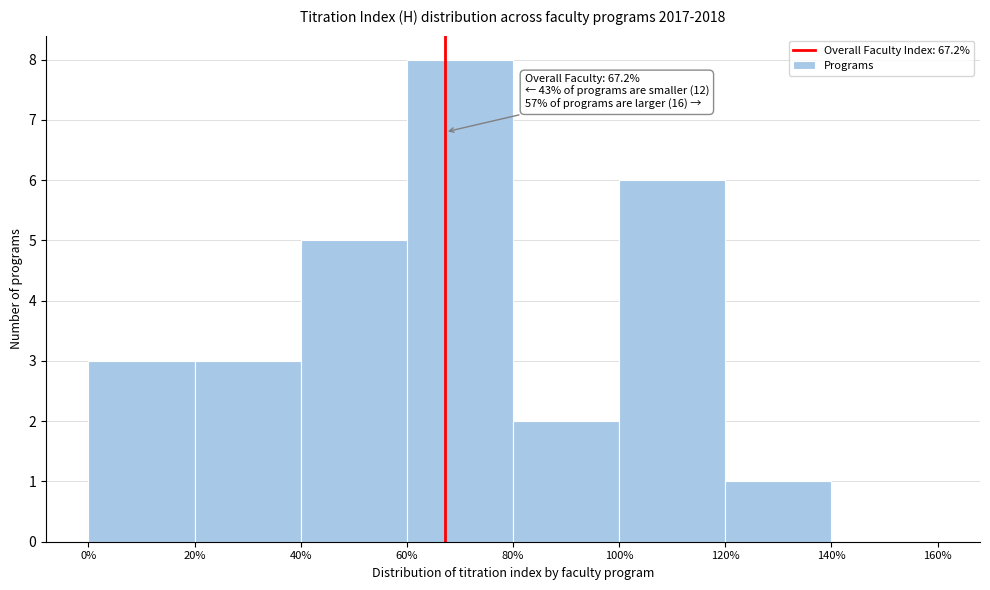

Over which range of the x-axis is the bar tallest?

60% to 80%